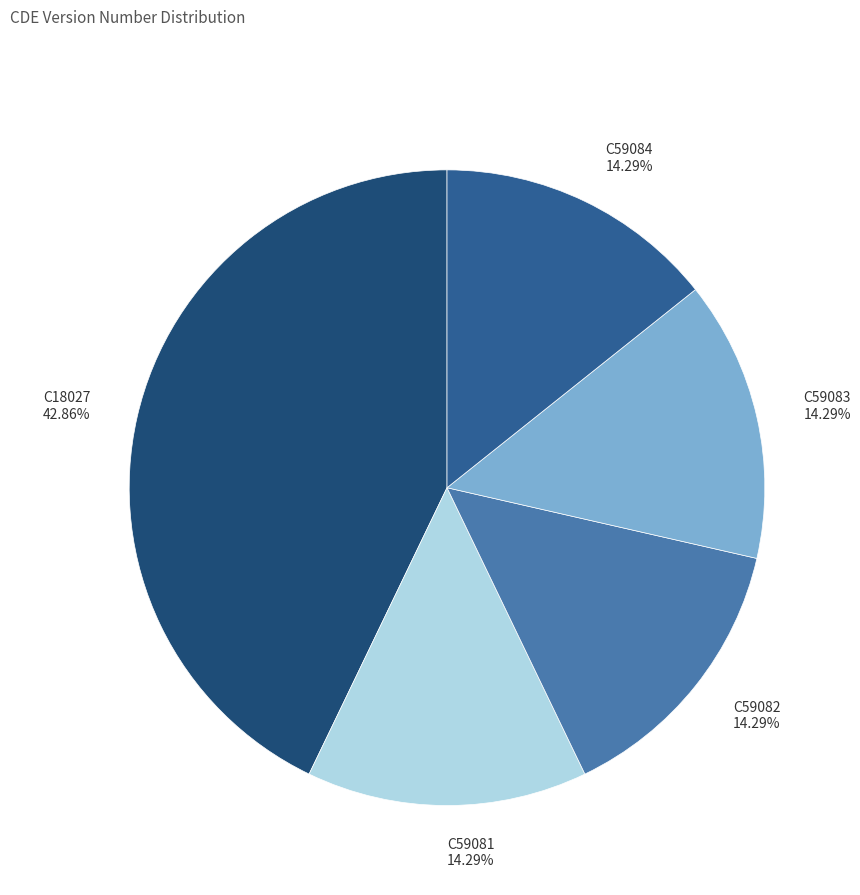

To the nearest percent, what is the combined percentage of C59082 and C59083?

29%